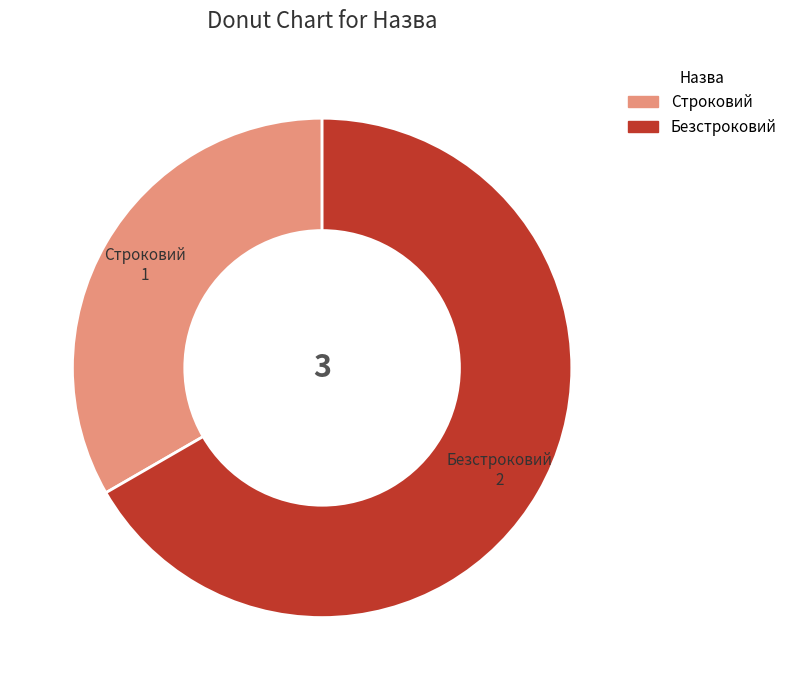

Do Строковий and Безстроковий together represent more than half of the pie?

Yes